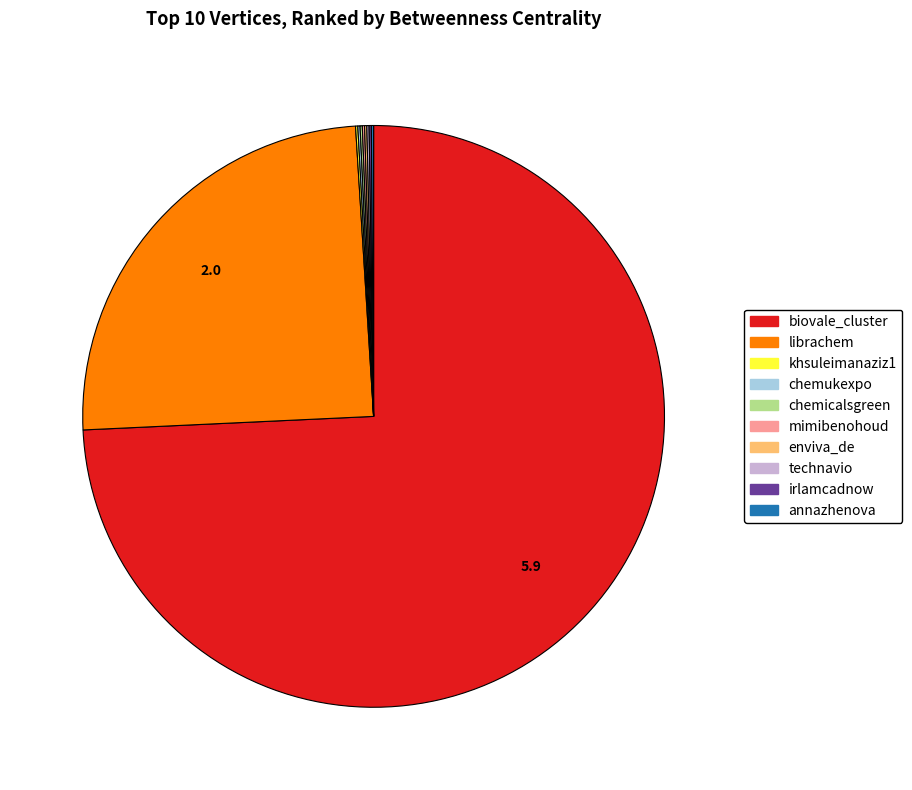

Is there any slice that represents more than half of the pie?

Yes